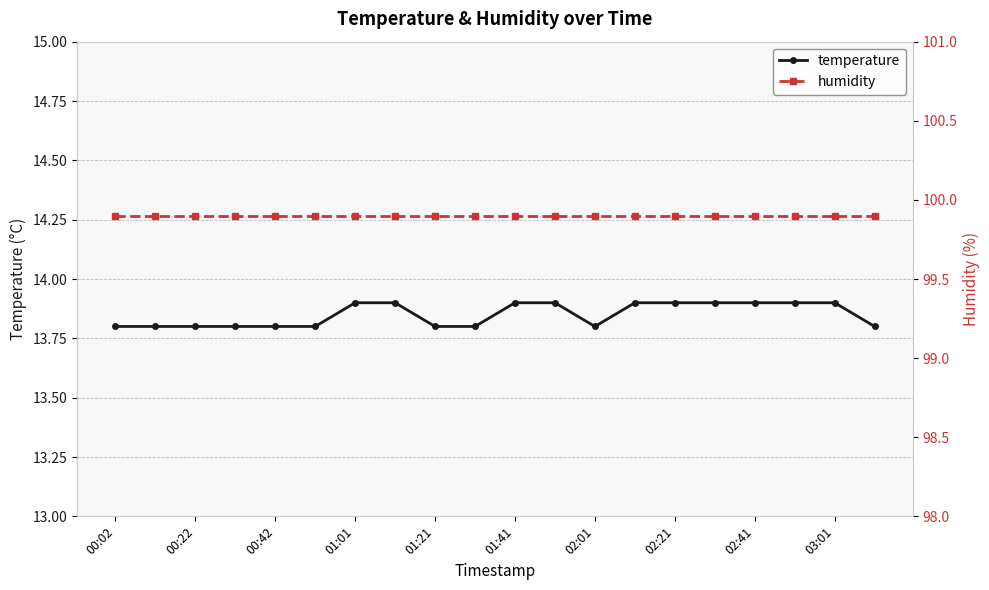

What is the sum of all temperature values?

277.0